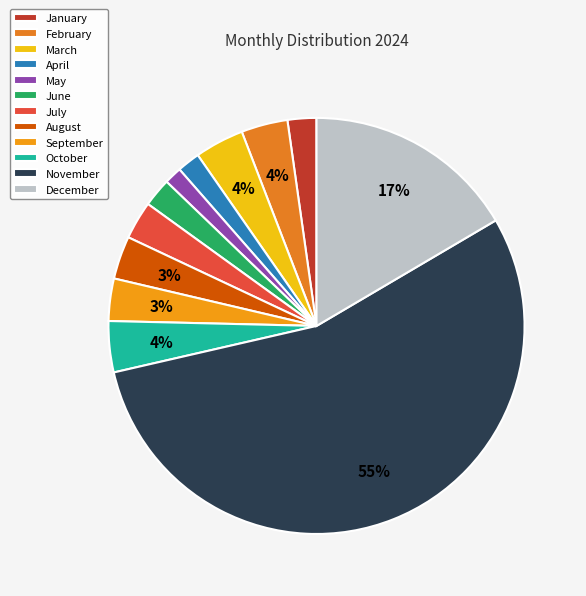

What percentage is the November slice, to the nearest percent?

55%